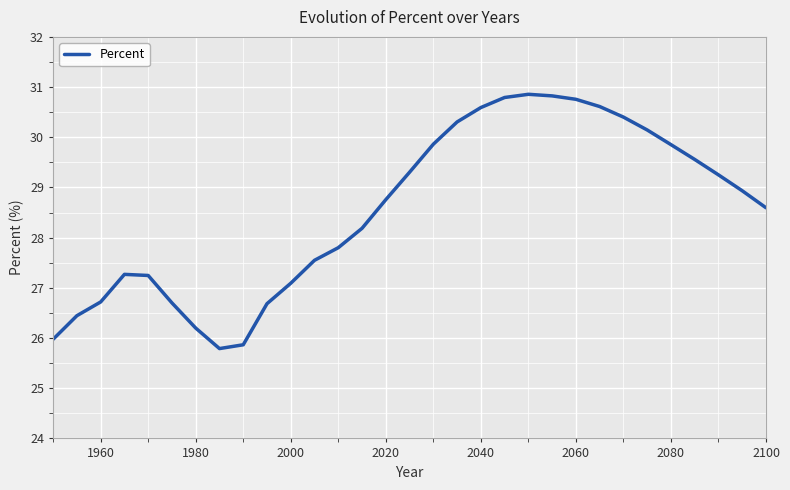

What is the difference between the maximum and minimum values?

5.1